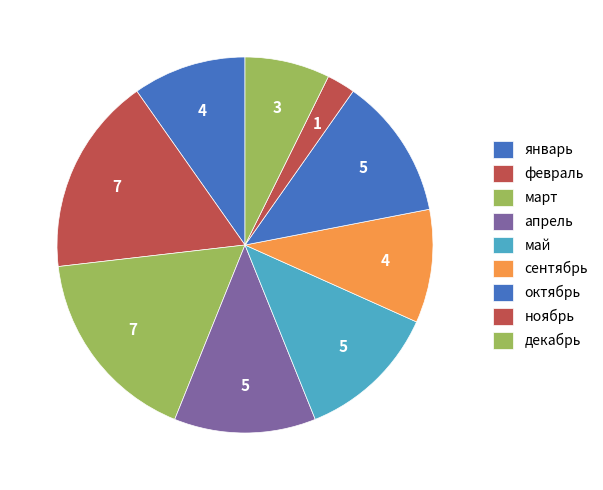

What is the change in value from март to апрель?

-2